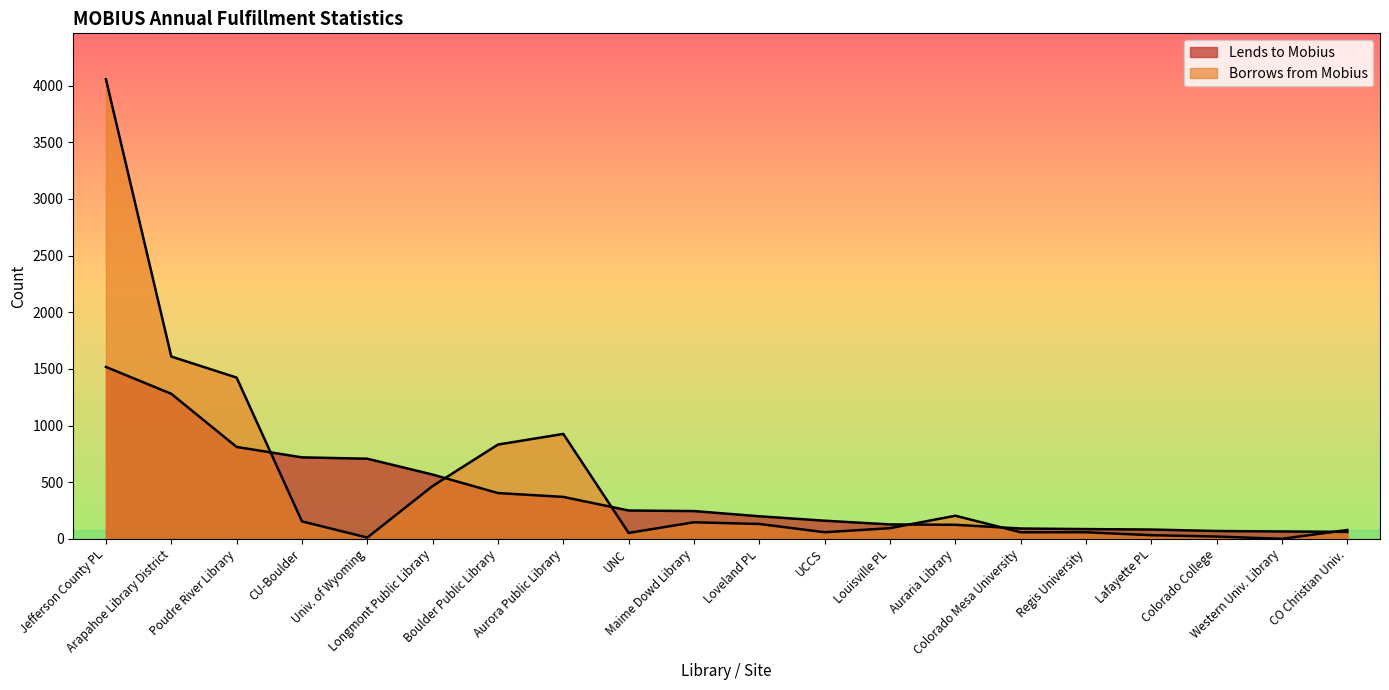

How many interior local valleys does the Borrows from Mobius series have?

4